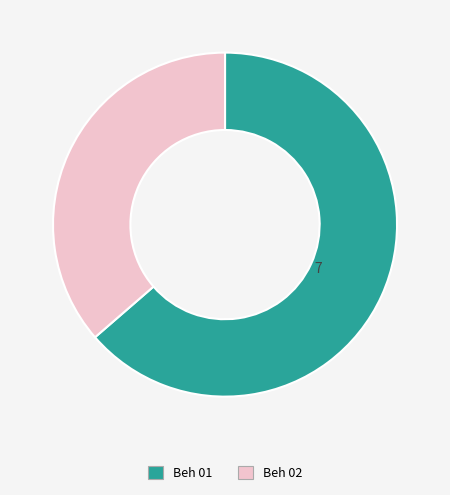

Combined, do Beh 01 and Beh 02 account for over 50%?

Yes